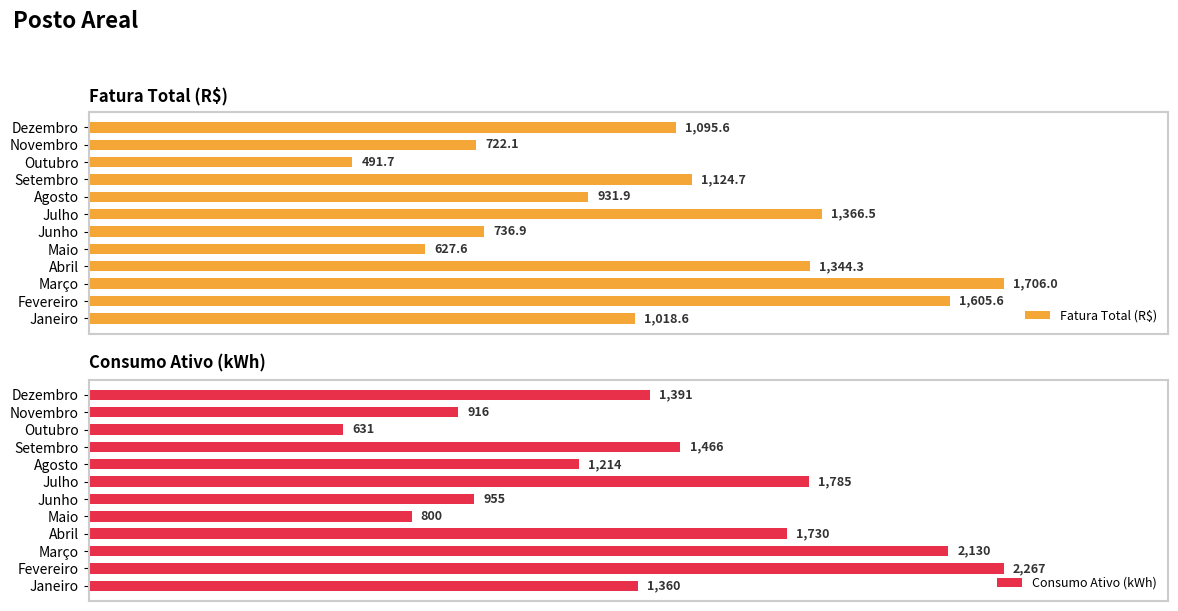

What is the smallest value displayed?

491.7